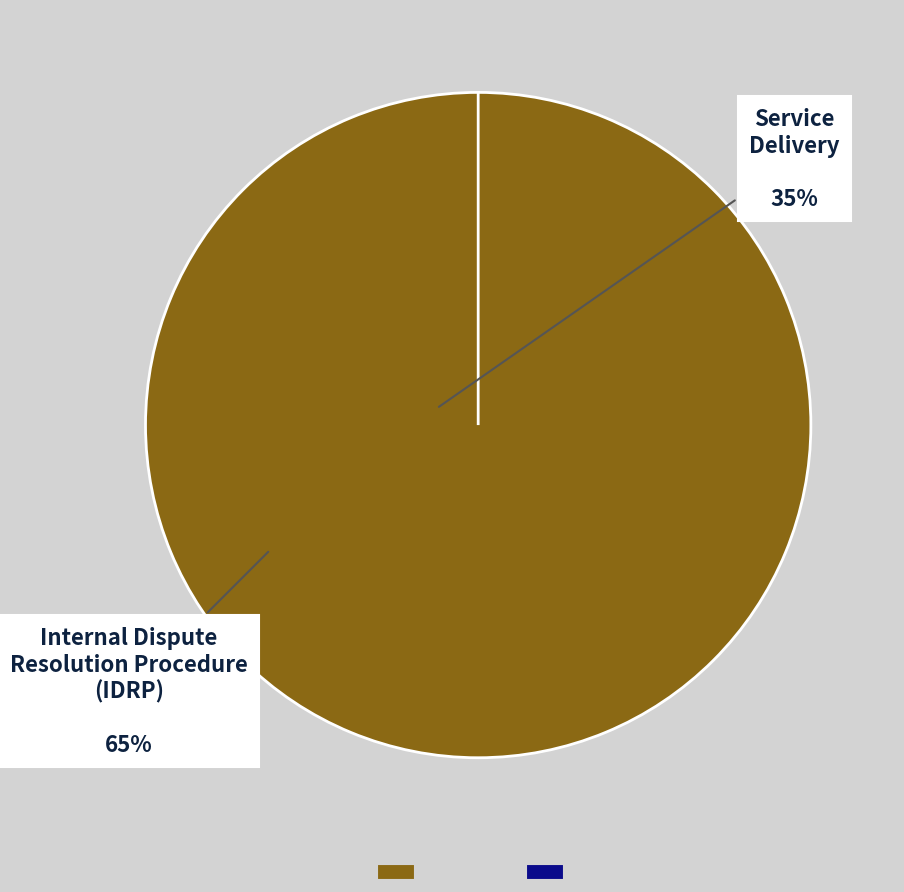

To the nearest percent, what portion does 22964.6523501903 represent?

100%